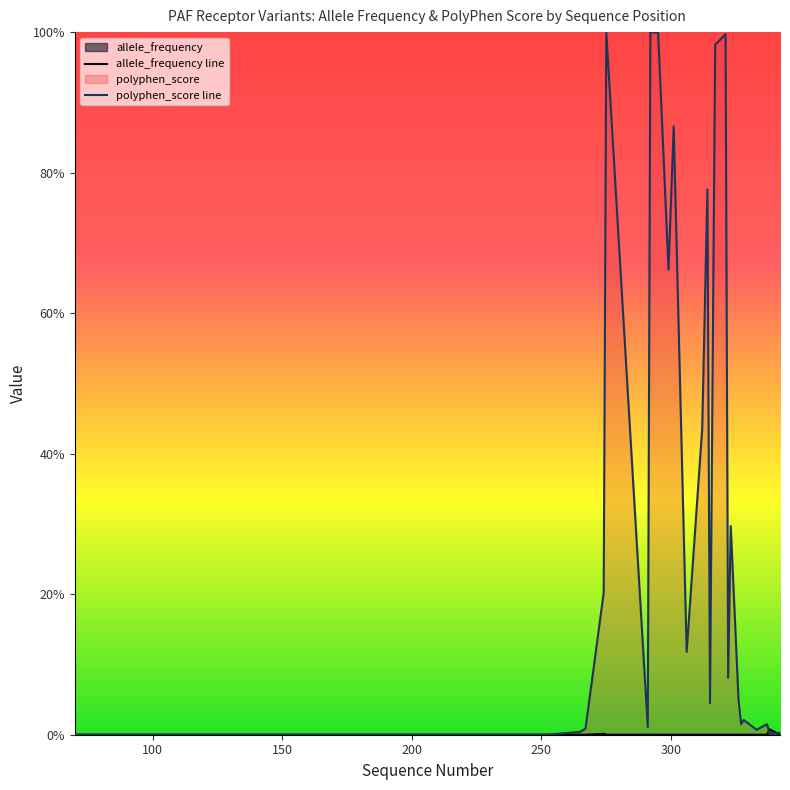

How many categories are shown in the chart?

28